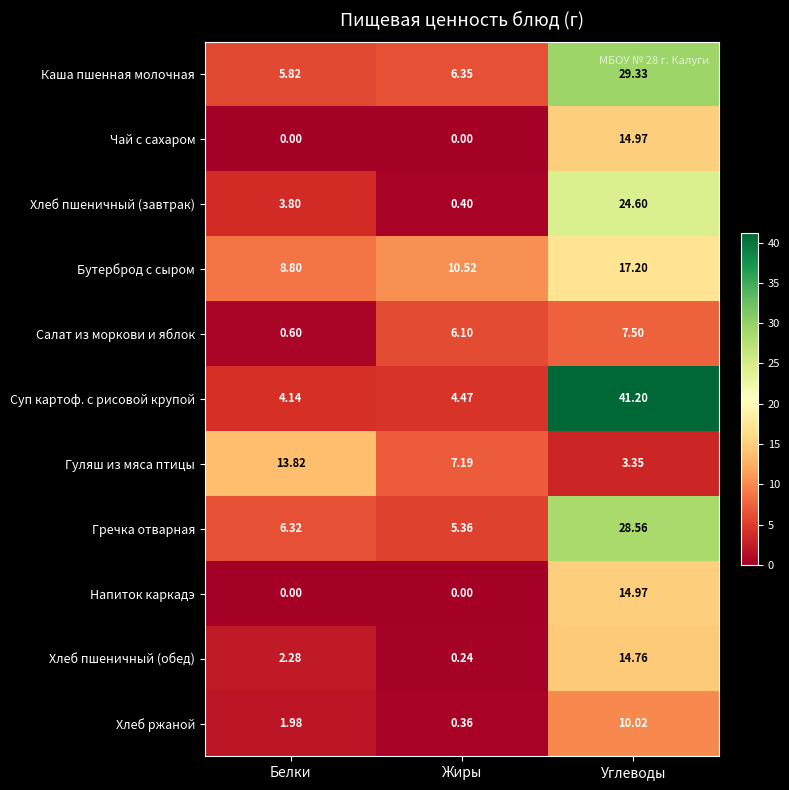

Which series has the largest total across all categories?

Суп картоф. с рисовой крупой